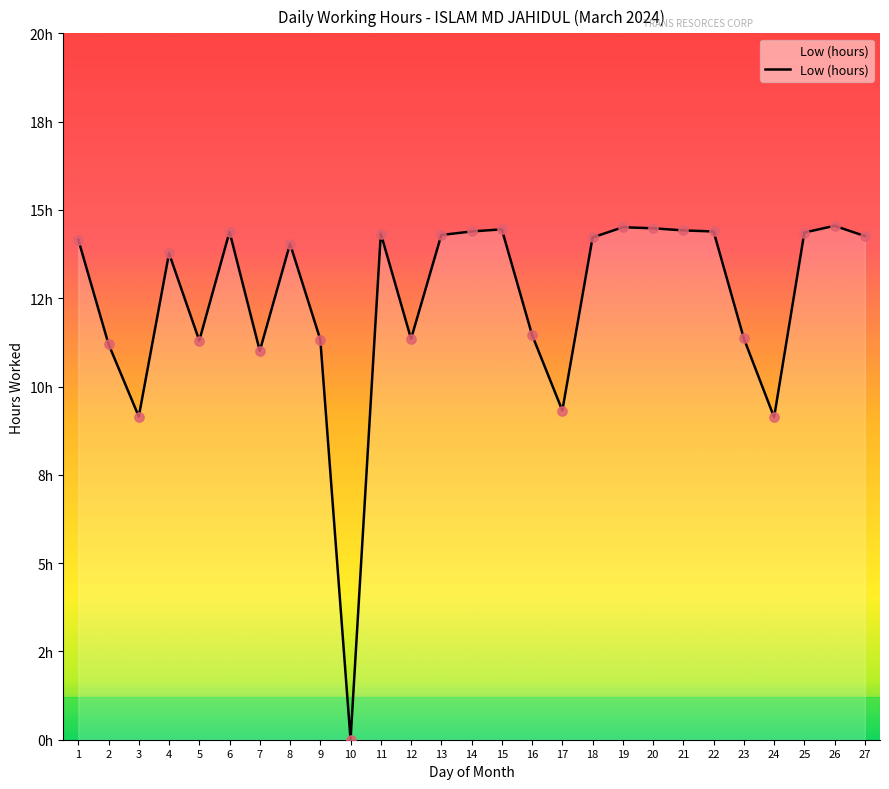

Does the chart have visible grid lines?

No